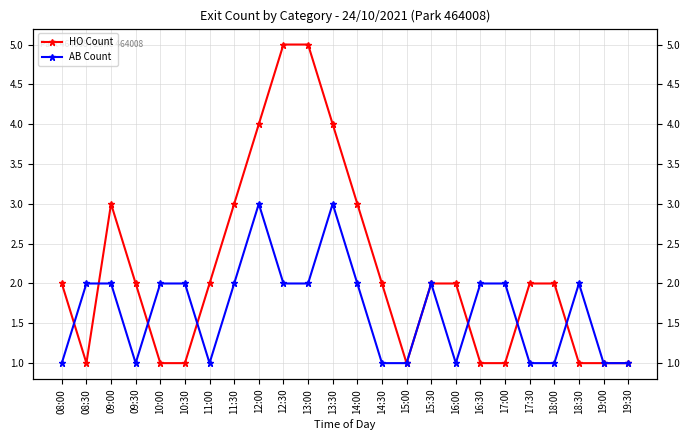

Where do HO Count and AB Count first cross each other?

08:00 and 08:30